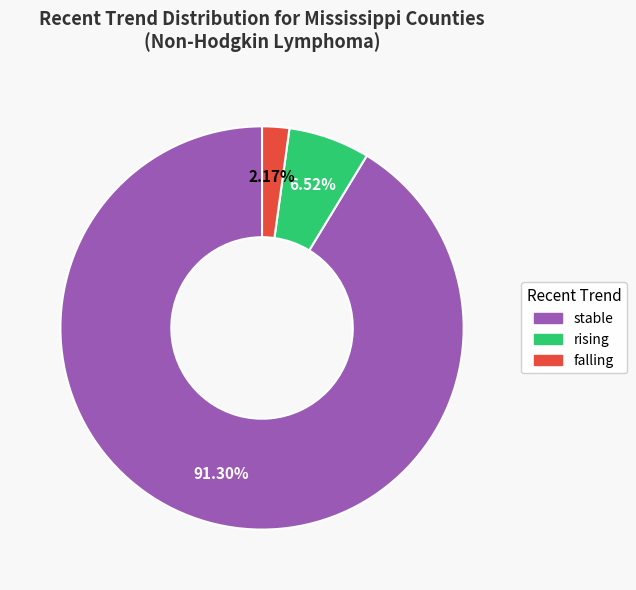

To the nearest percent, what is the difference between the falling and stable slice percentages?

89%